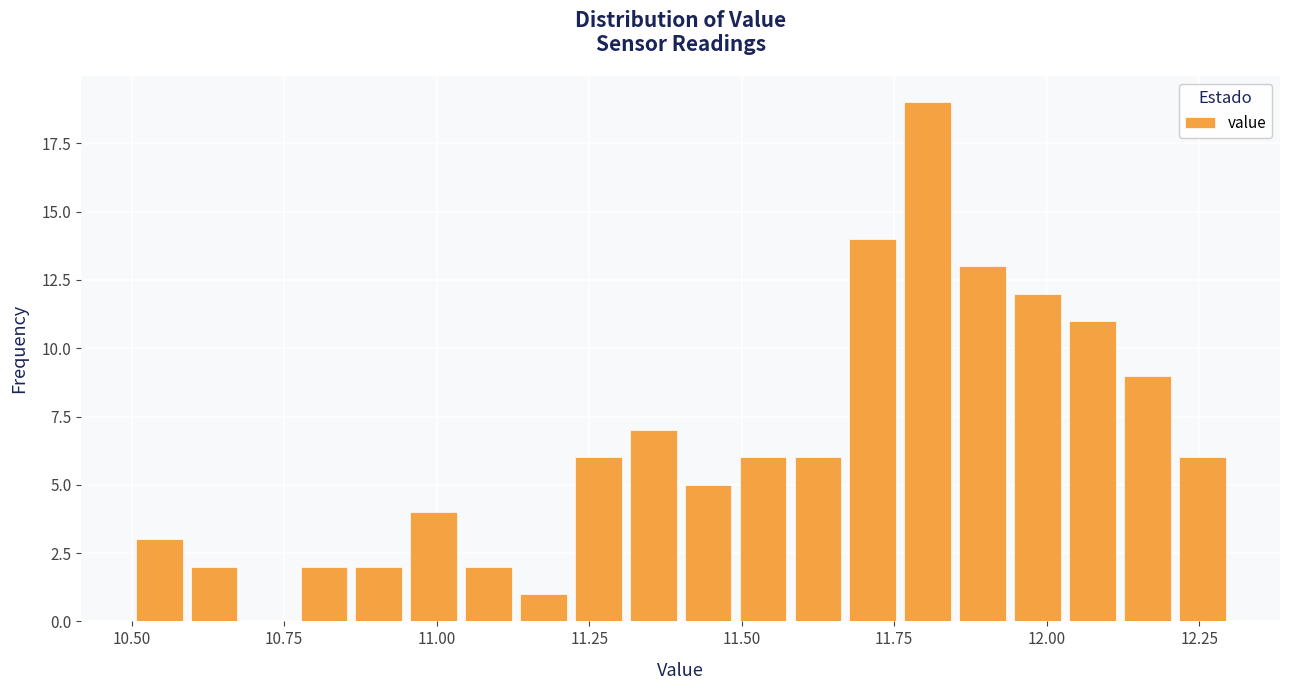

Read against the x-axis, roughly where is the centre of the tallest bar?

11.80